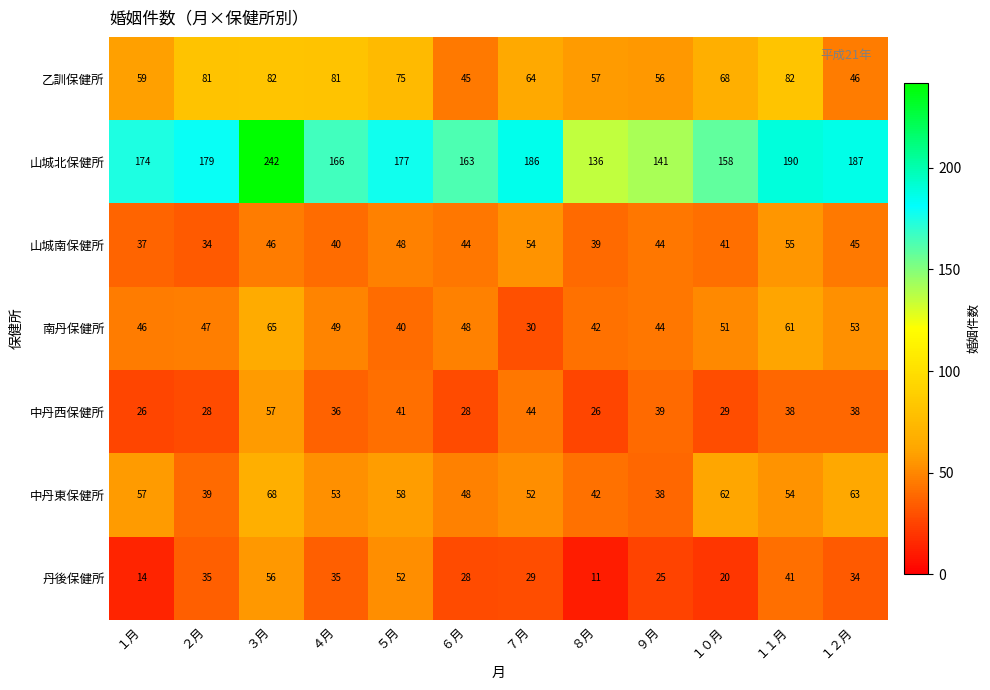

At which category does the chart reach its peak across all series?

３月